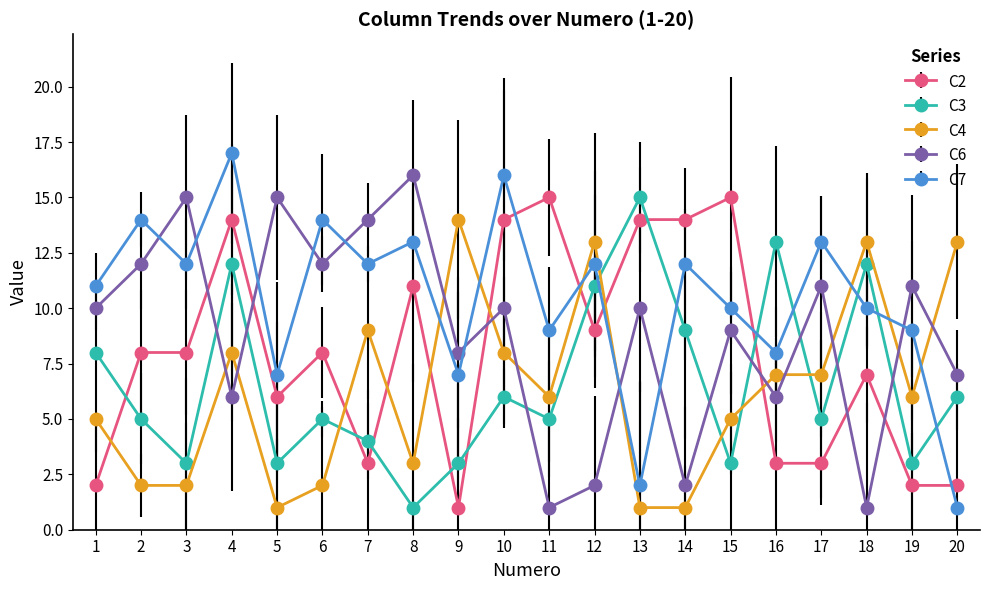

True or false: C4 has a value of 4 at 17.

False